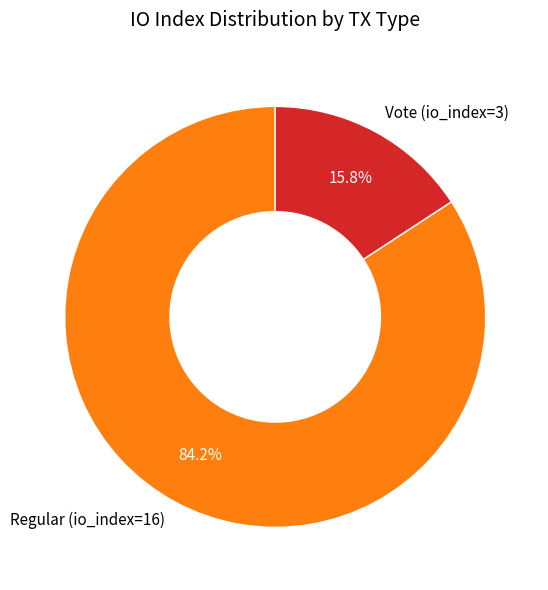

Which slice is the smallest?

Vote (io_index=3)